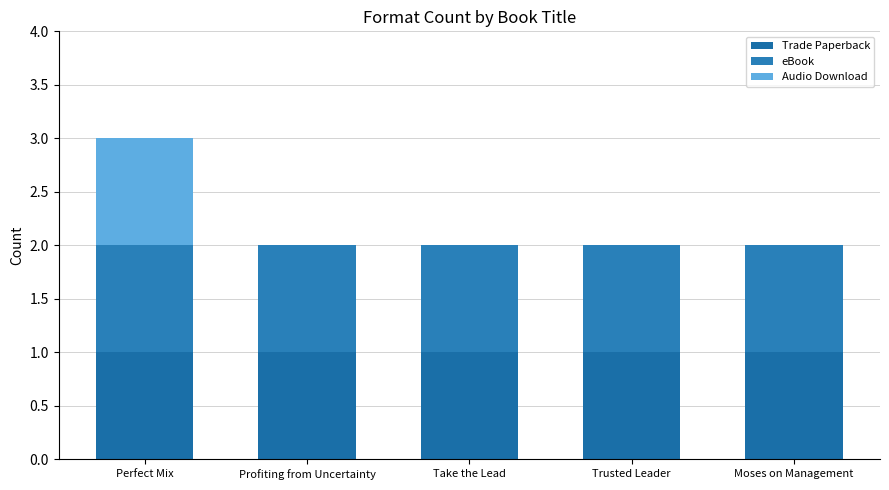

How many series are shown in this chart?

3